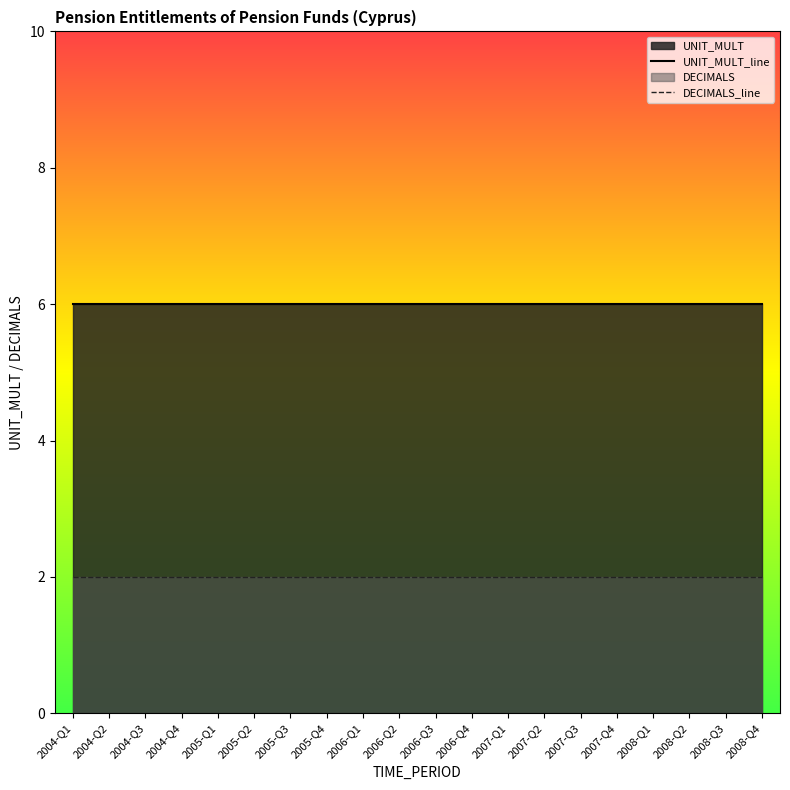

What position from the right is 2006-Q3?

10